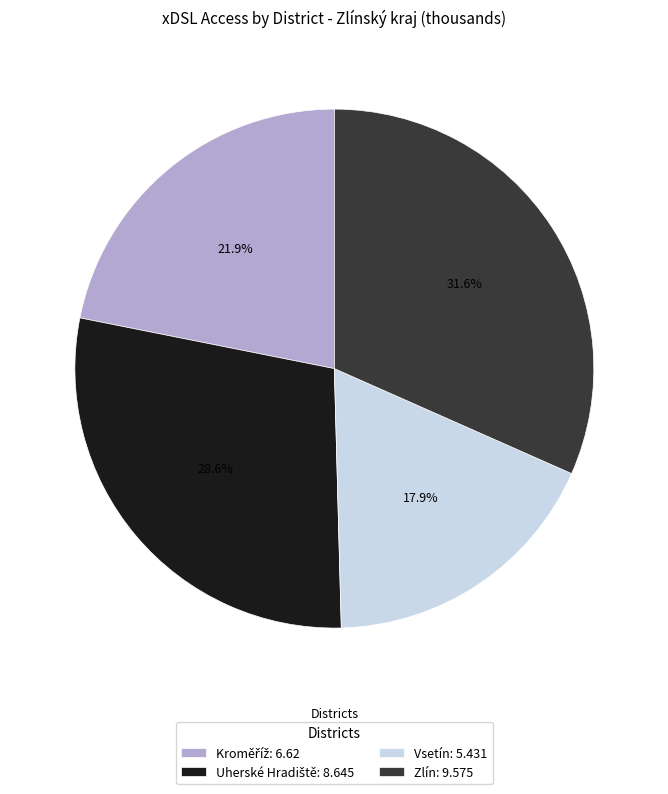

How many slices are in this pie chart?

4